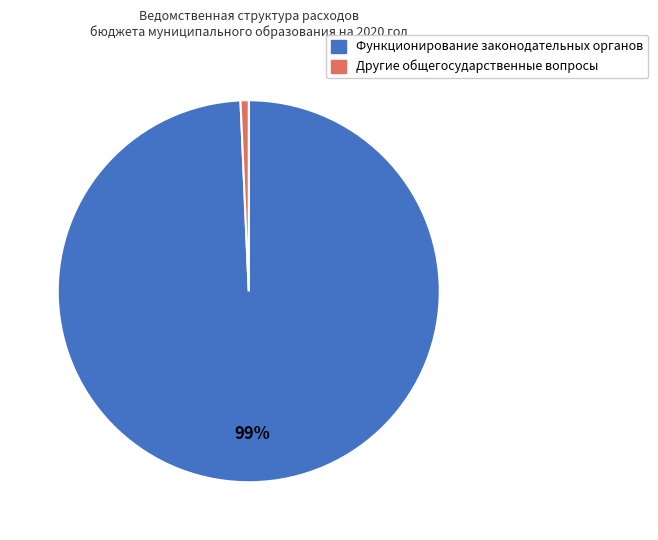

To the nearest percent, what is the average slice percentage?

50%